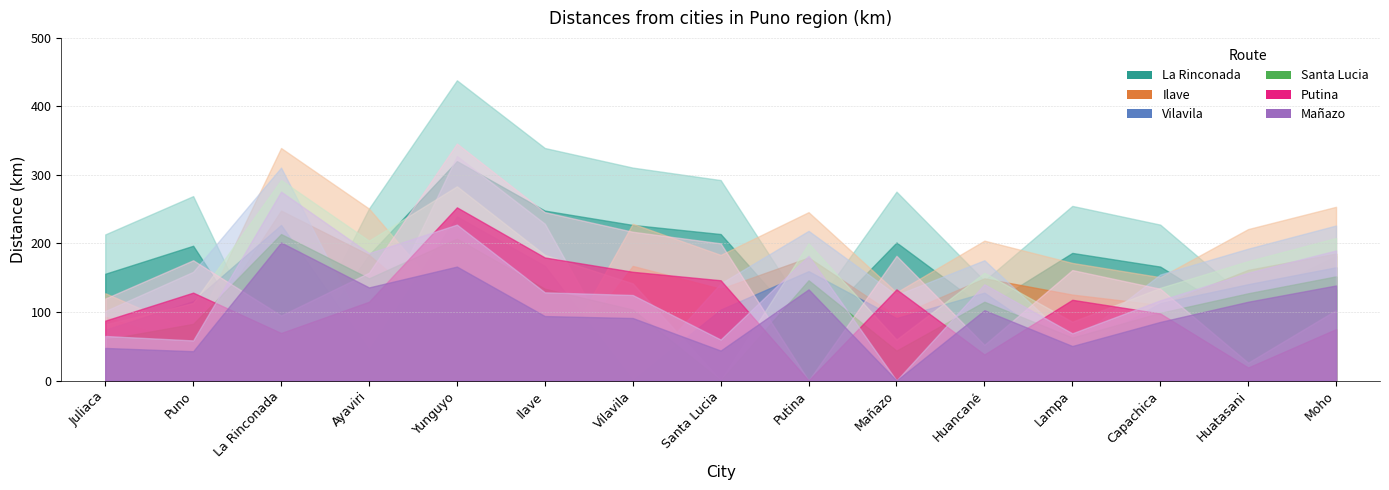

In La Rinconada, how many points are lower than both neighbors (excluding endpoints)?

4